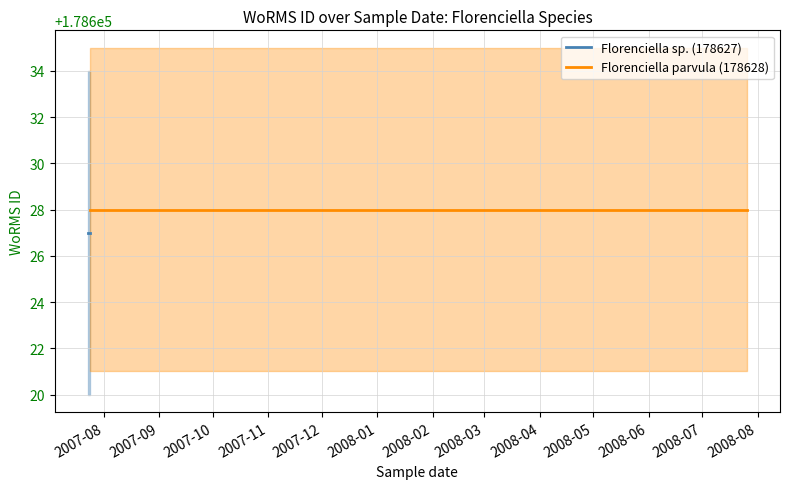

How many lines are shown in the chart?

2